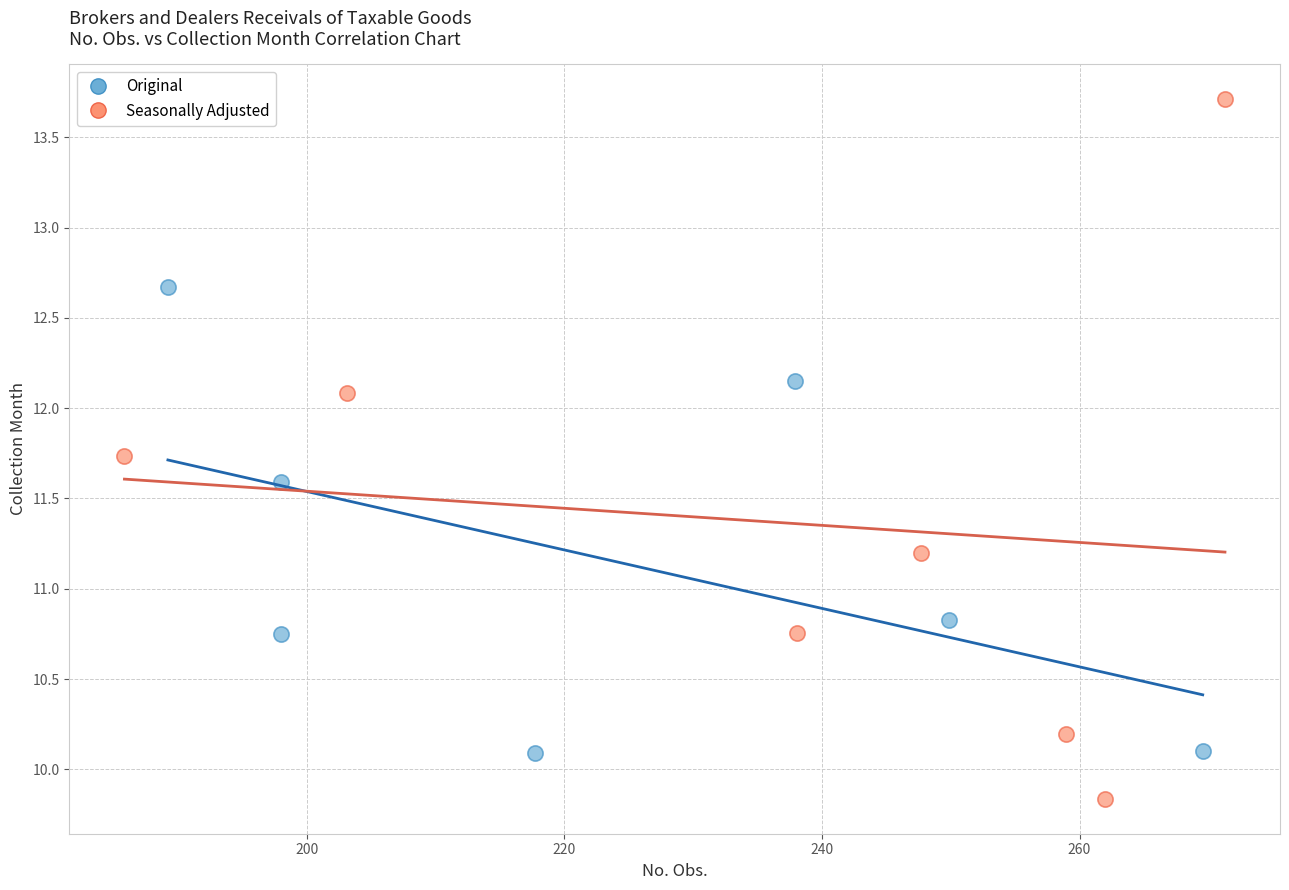

Which series contains the lowest Y value?

Seasonally Adjusted